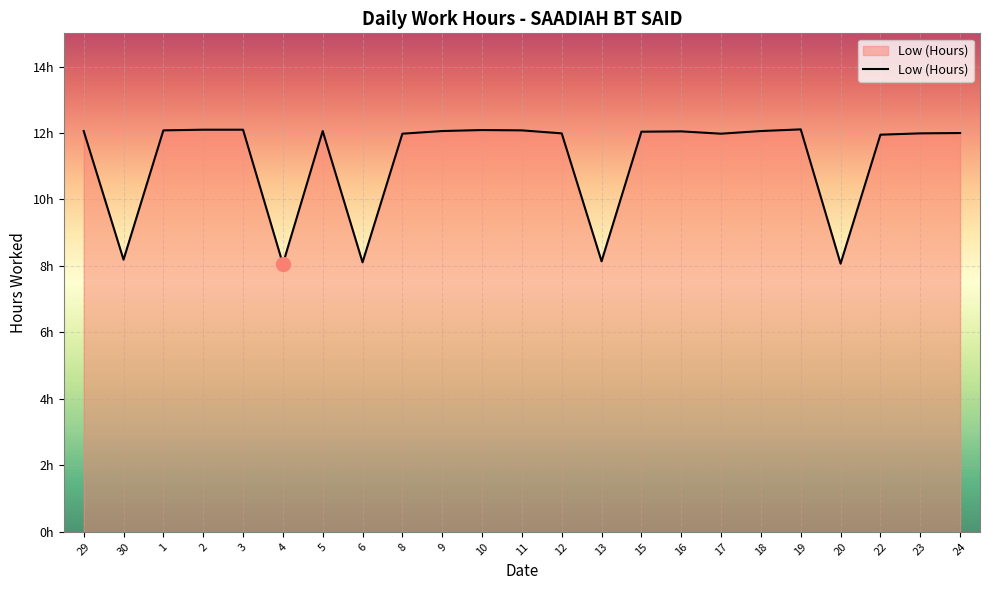

Does the chart have visible grid lines?

Yes